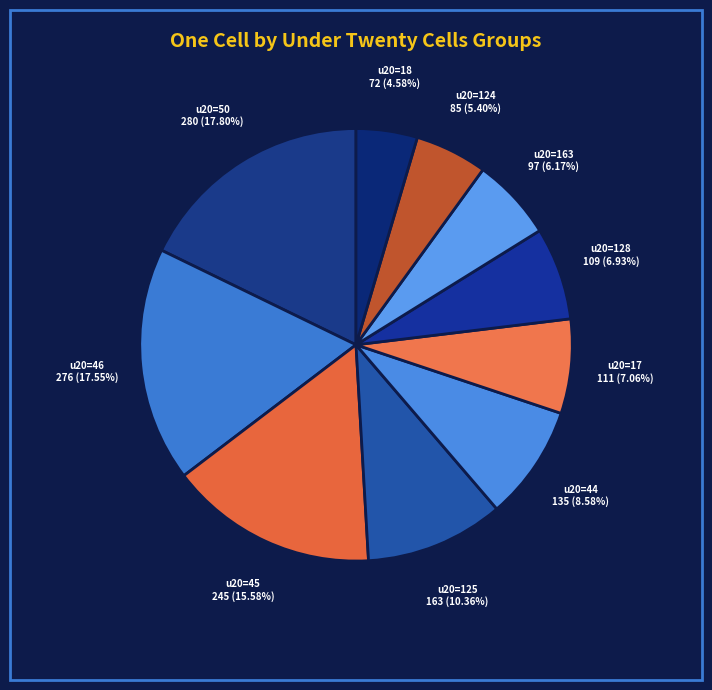

How many slices are in this pie chart?

10